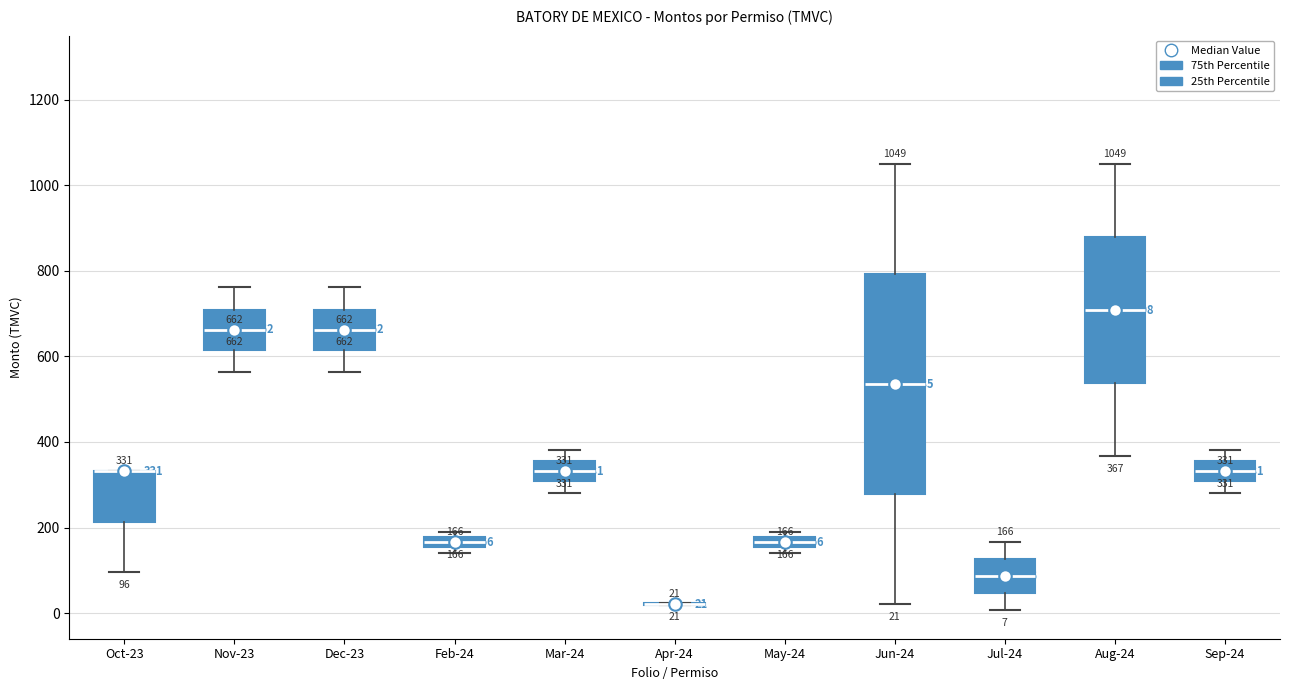

Which box is the tallest, from its lower edge to its upper edge?

Jun-24